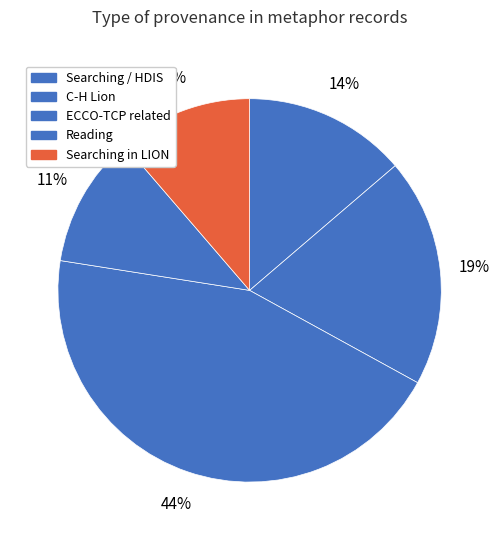

How many segments does this pie chart have?

5